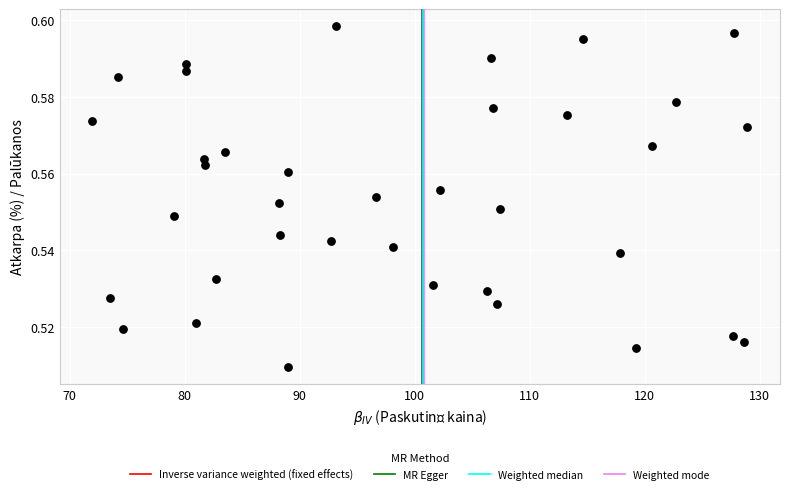

What is the range of X values (max minus min)?

57.0